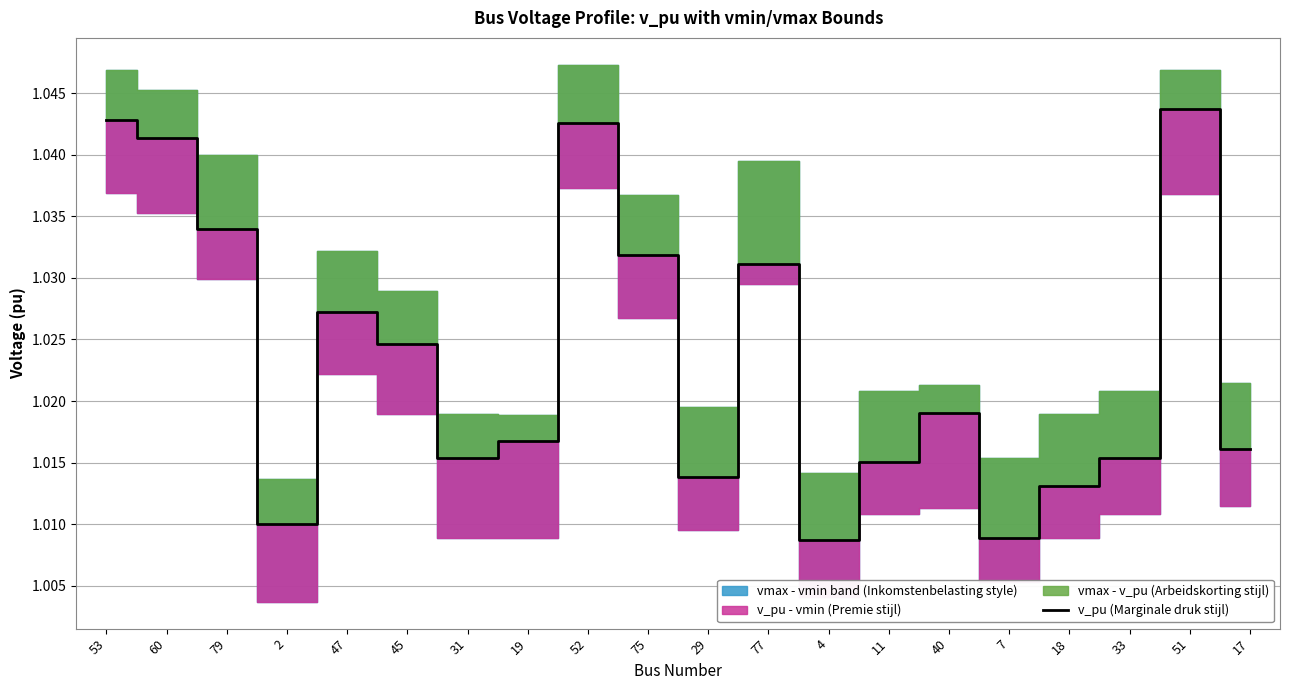

What position from the left is 31?

7